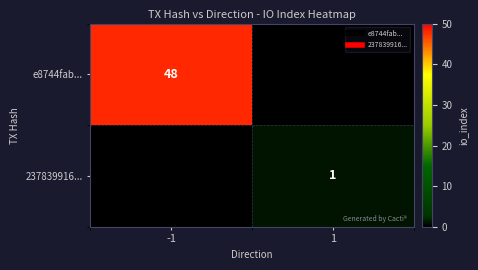

Where is e8744fab... nearest to the value 24?

-1